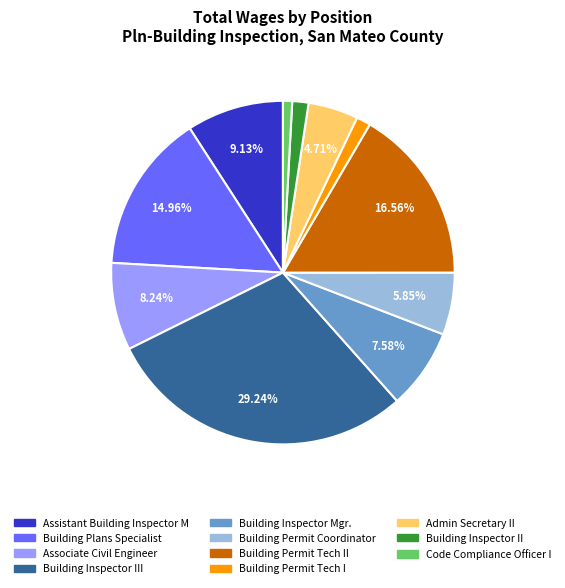

Which has a higher value, Admin Secretary II or Building Permit Tech II?

Building Permit Tech II